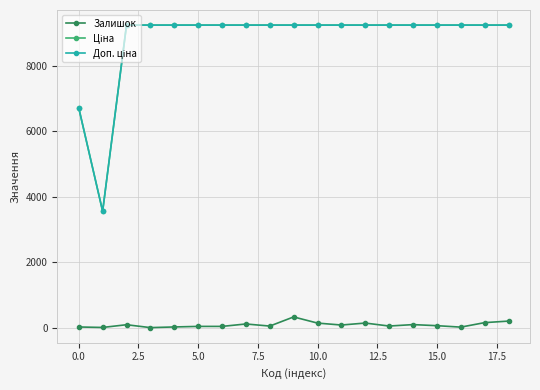

True or false: Залишок has more than 2 interior local peaks.

True